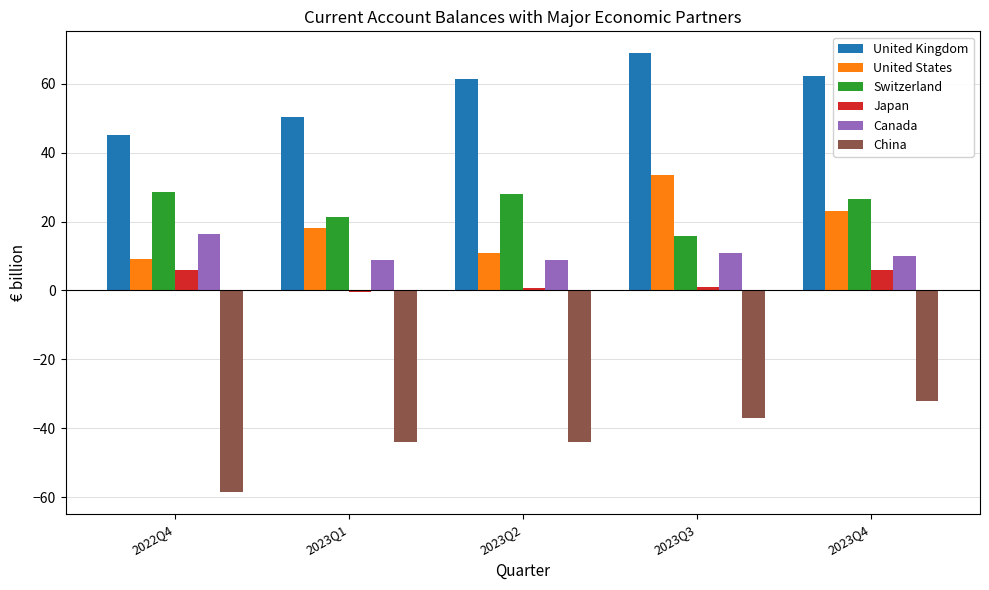

What is the approximate value of Canada at 2023Q4?

9.9